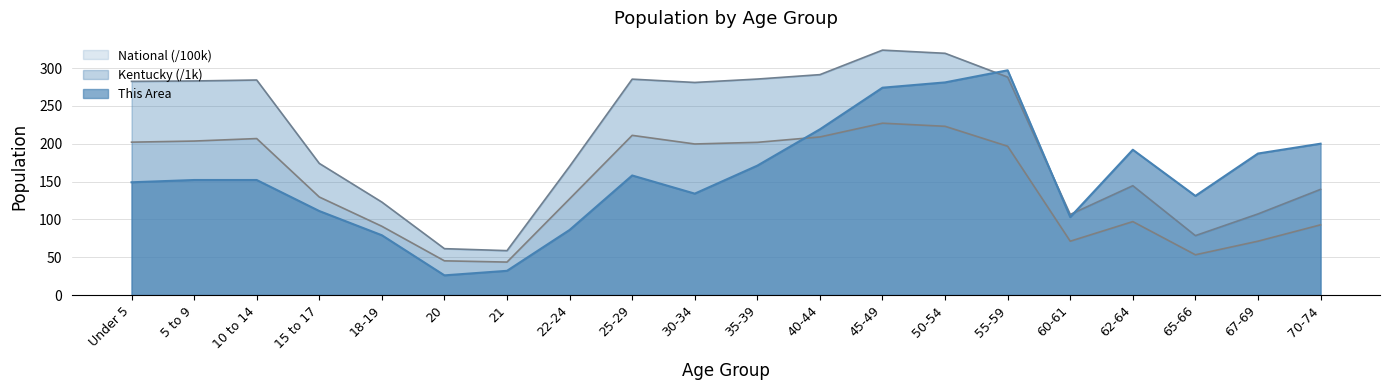

What is the maximum value for This Area?

297.0